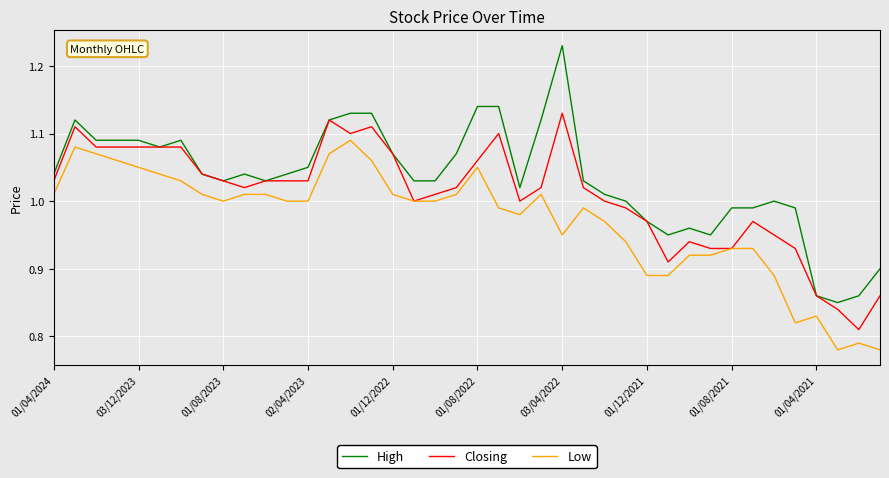

True or false: High and Low cross at least once.

False